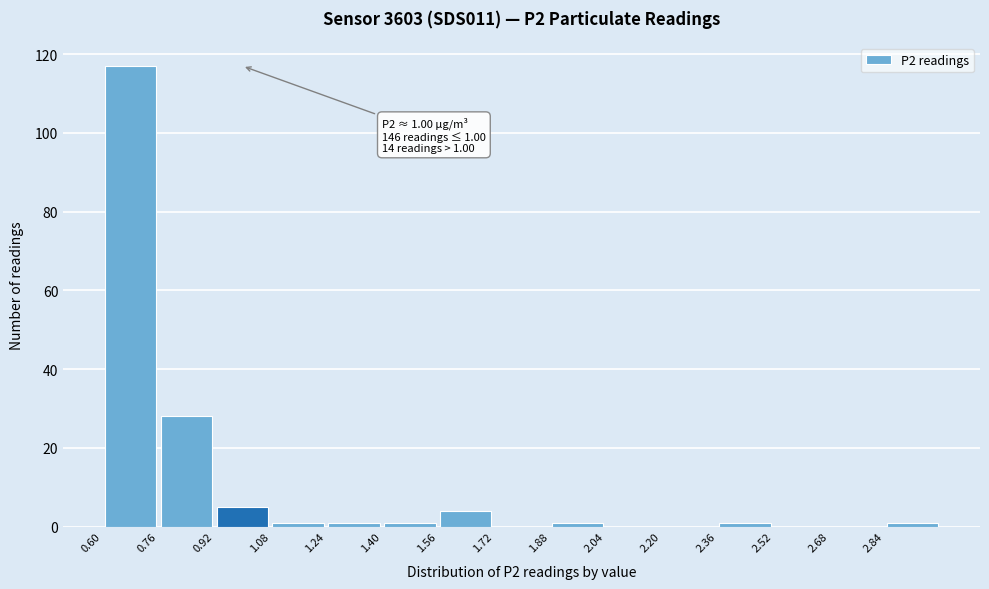

Over which range of the x-axis is the bar tallest?

0.60 to 0.76